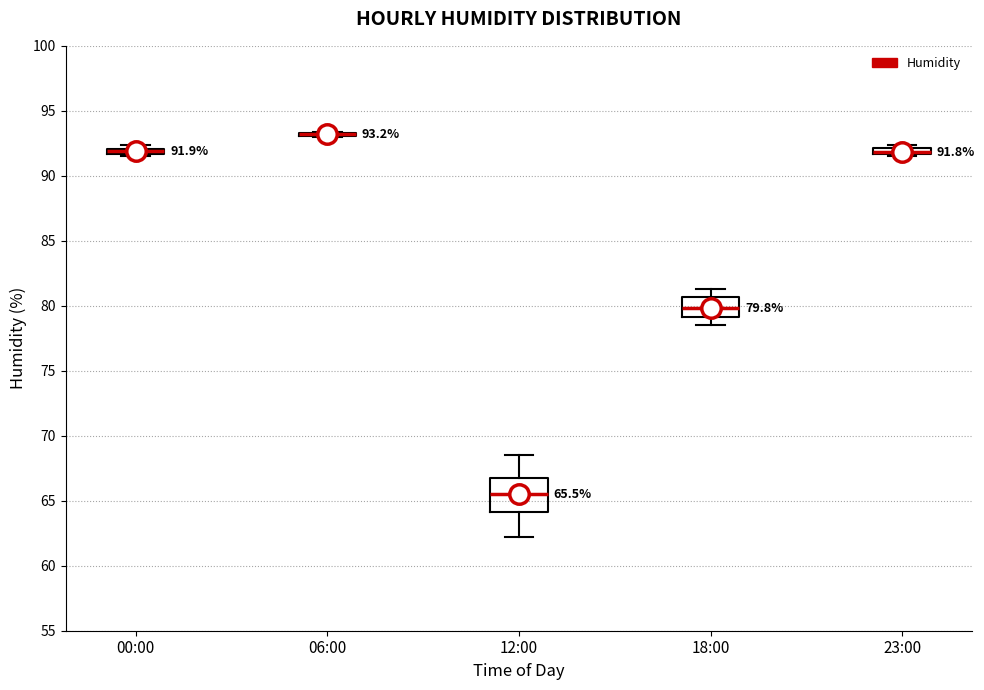

Comparing the boxes themselves (not the whiskers), which one is the tallest?

12:00